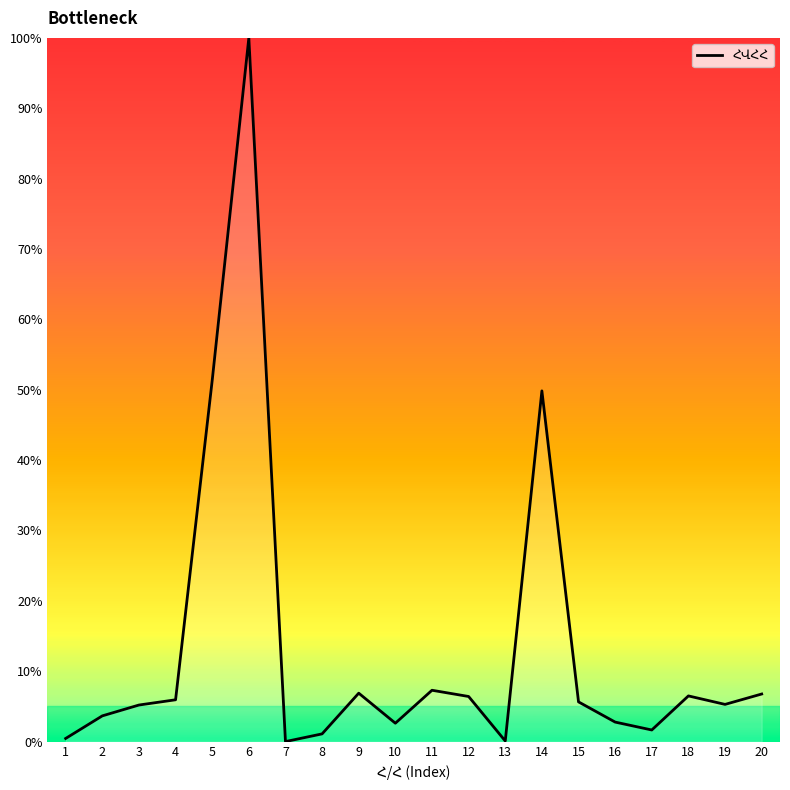

What is the maximum value shown in the chart?

100.0